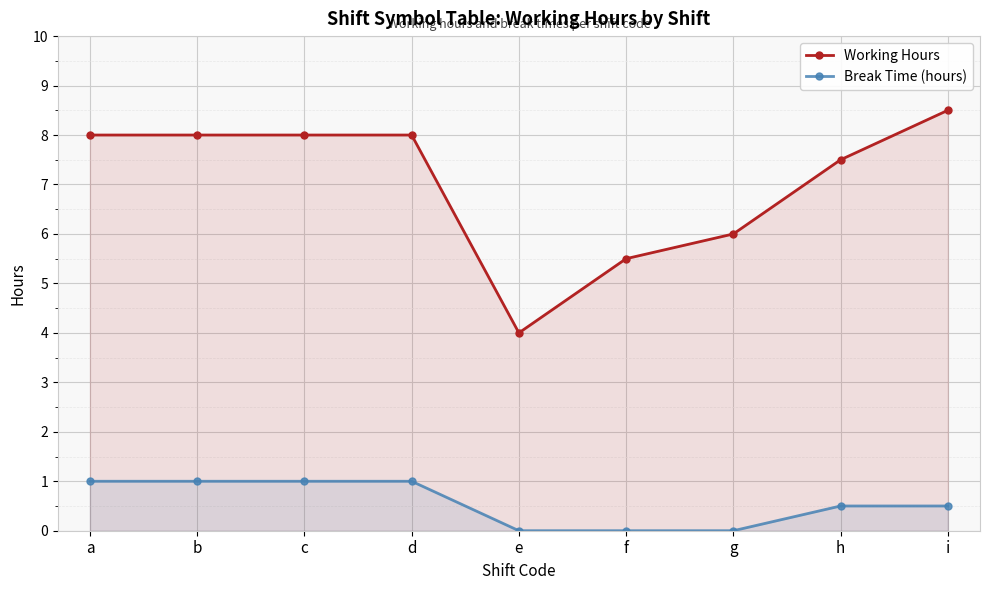

At which label does Break Time (hours) reach its minimum?

e